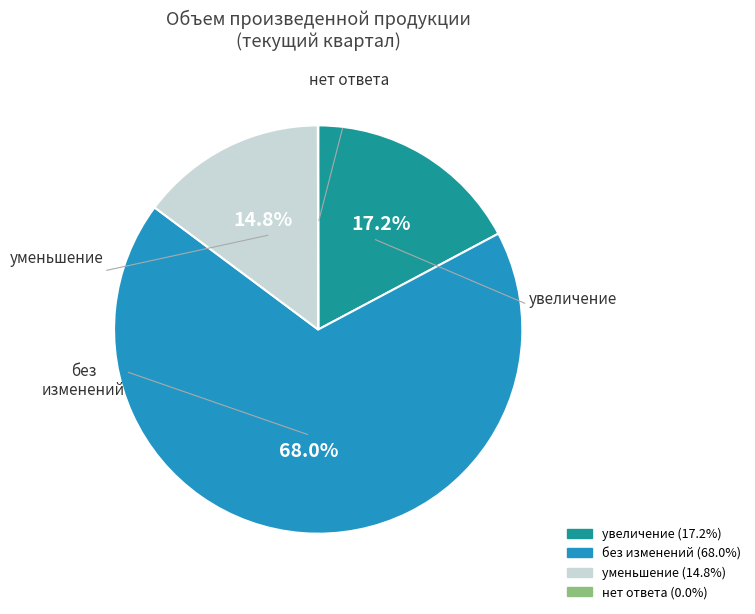

Is the sum of без изменений and увеличение greater than half?

Yes